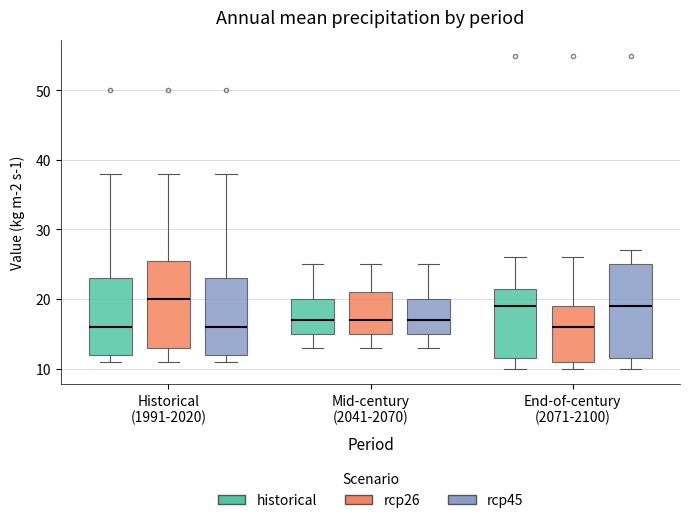

Reading left to right, transcribe this box plot: for each box, give where its median line is, the range the box spans, and where its two whiskers end, as read against the y-axis. The values are not printed on the chart, so give them approximately, as read against the axis.

Historical (1991-2020) (historical): median 16, box 12 to 23, whiskers 11 to 38
Historical (1991-2020) (rcp26): median 20, box 13 to 26, whiskers 11 to 38
Historical (1991-2020) (rcp45): median 16, box 12 to 23, whiskers 11 to 38
Mid-century (2041-2070) (historical): median 17, box 15 to 20, whiskers 13 to 25
Mid-century (2041-2070) (rcp26): median 17, box 15 to 21, whiskers 13 to 25
Mid-century (2041-2070) (rcp45): median 17, box 15 to 20, whiskers 13 to 25
End-of-century (2071-2100) (historical): median 19, box 12 to 22, whiskers 10 to 26
End-of-century (2071-2100) (rcp26): median 16, box 11 to 19, whiskers 10 to 26
End-of-century (2071-2100) (rcp45): median 19, box 12 to 25, whiskers 10 to 27